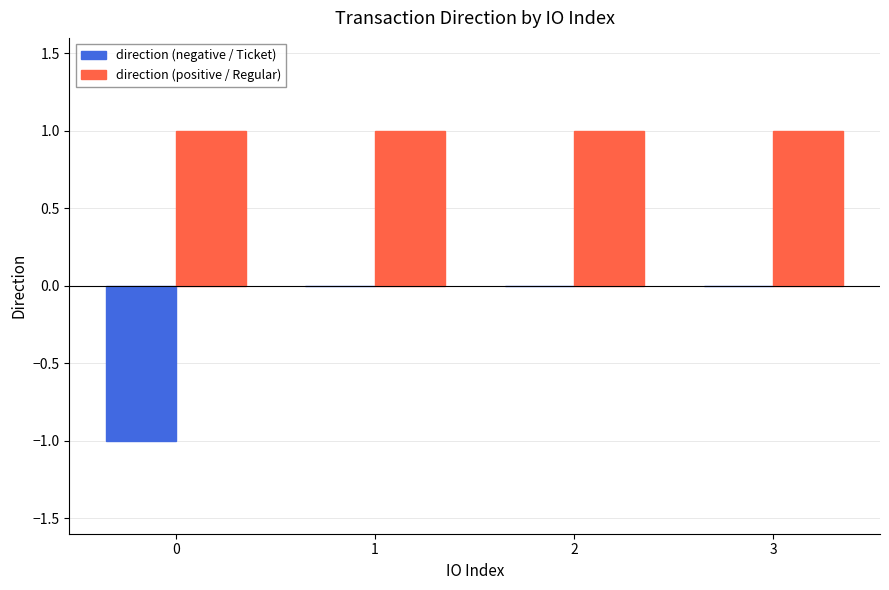

True or false: direction (positive / Regular) has a value of 1 at 2.

True